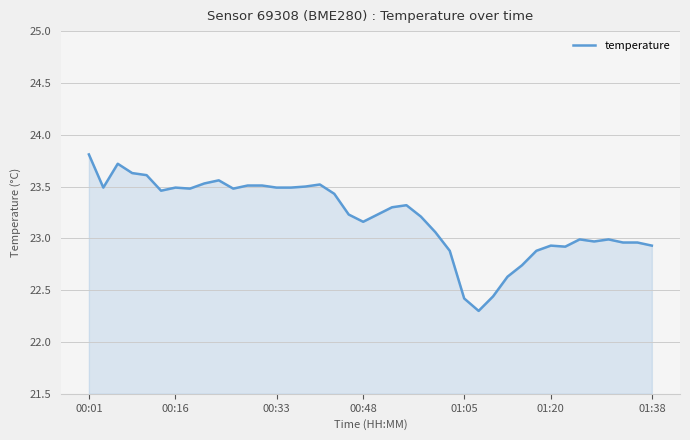

What is the difference between the maximum and minimum values?

1.5